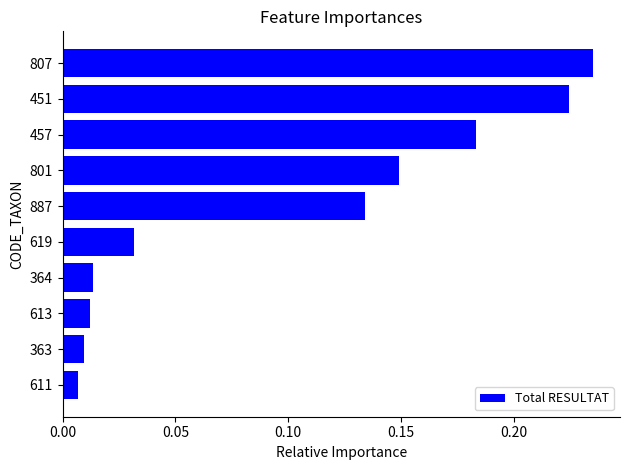

Between 451 and 457, which is larger?

451